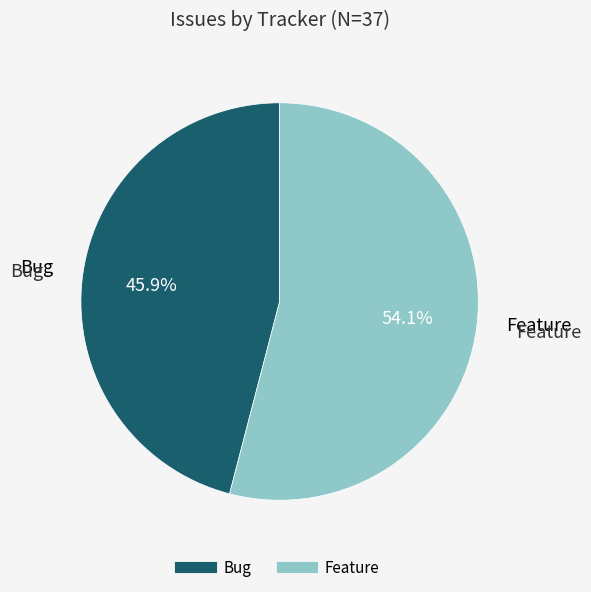

Between Feature and Bug, which is larger?

Feature